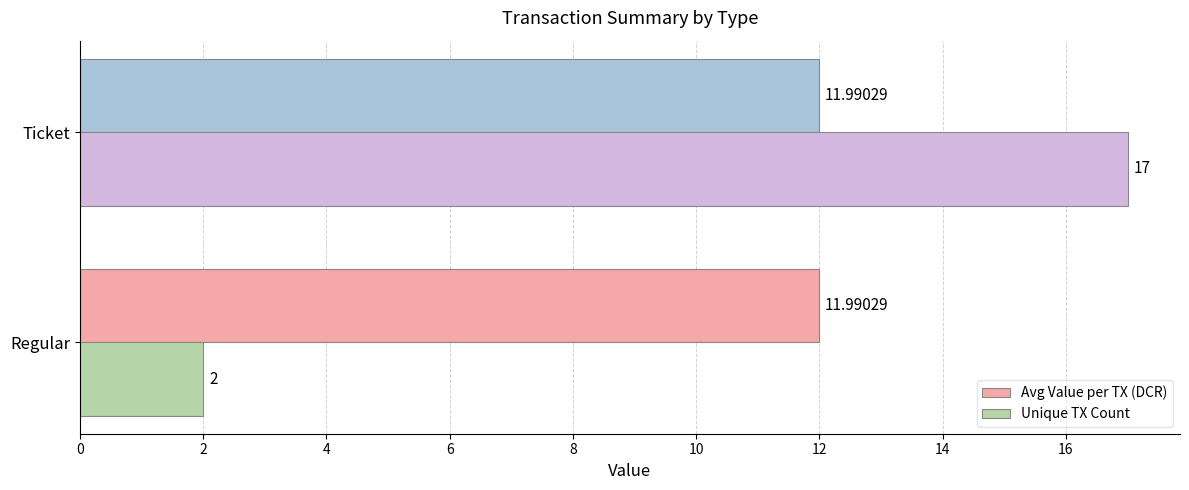

What is the average value of the Avg Value per TX (DCR) series?

12.0